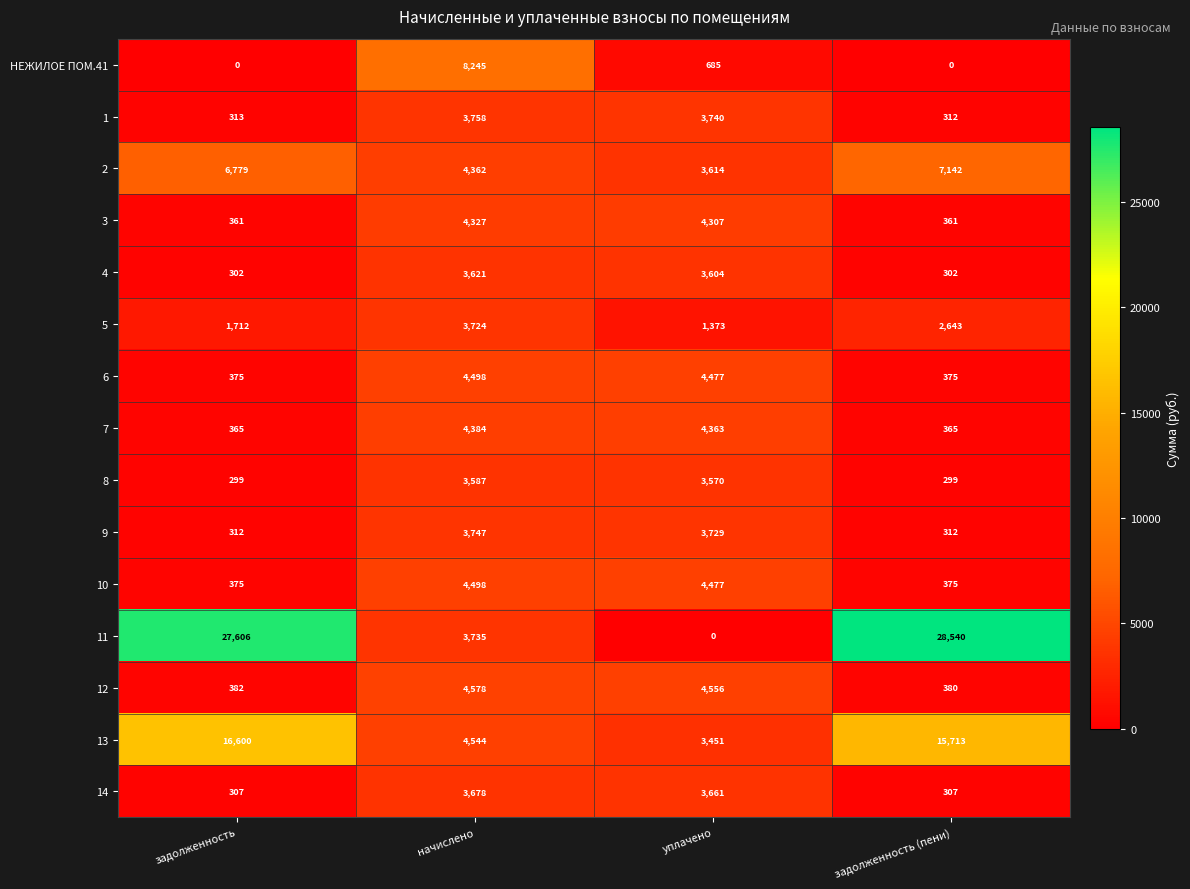

Rank the categories by 12 value from lowest to highest.

задолженность (пени), задолженность, уплачено, начислено